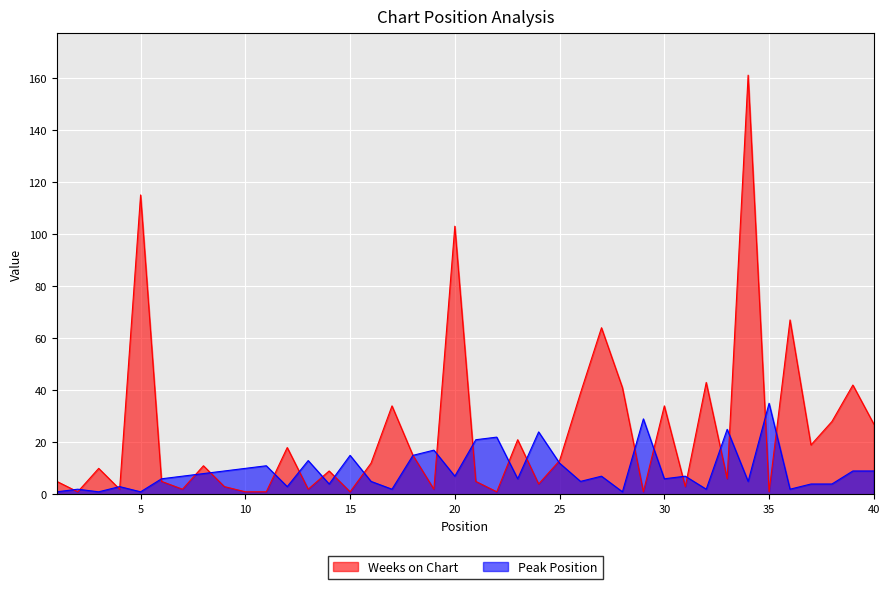

Which series ends up on top after the final intersection of Weeks on Chart and Peak Position?

Weeks on Chart